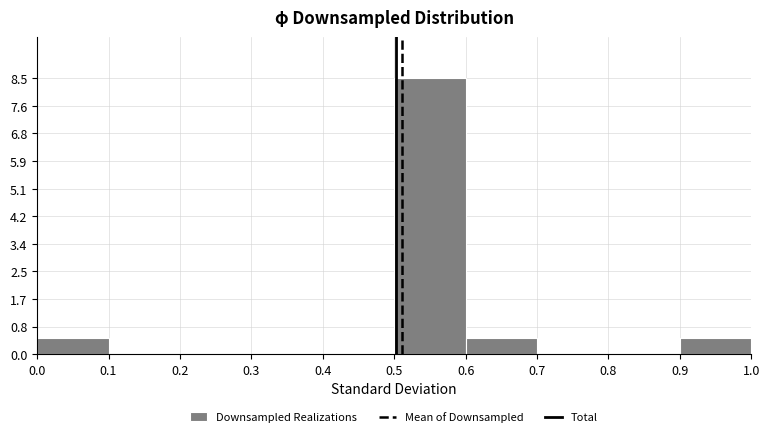

Reading left to right, transcribe this chart: for each bar, give the range it covers on the x-axis and its height. The values are not printed on the chart, so give them approximately, as read against the axis.

0.0 to 0.1: 0.5
0.1 to 0.2: 0
0.2 to 0.3: 0
0.3 to 0.4: 0
0.4 to 0.5: 0
0.5 to 0.6: 8.5
0.6 to 0.7: 0.5
0.7 to 0.8: 0
0.8 to 0.9: 0
0.9 to 1.0: 0.5